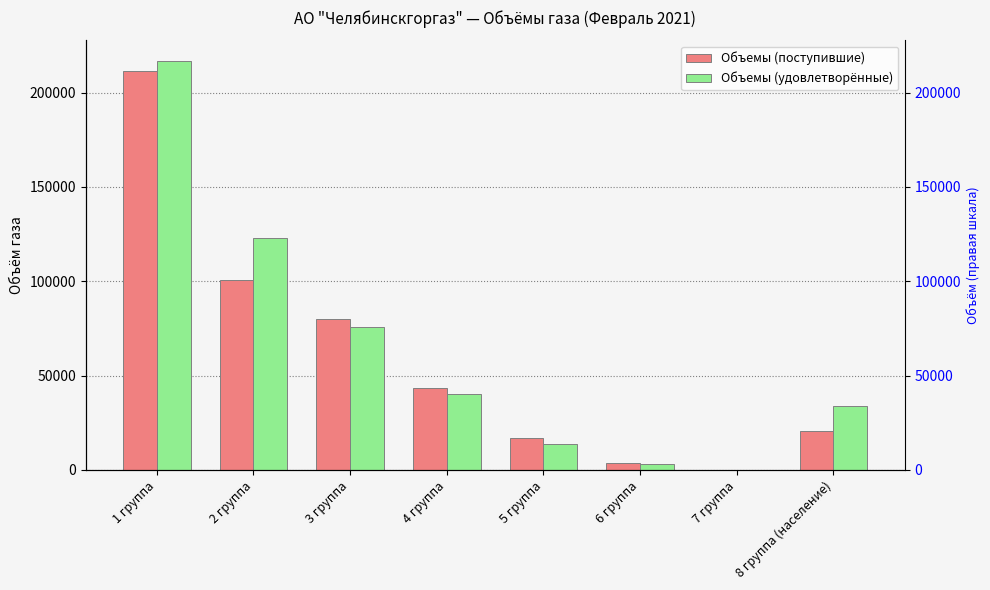

The value of Объемы (удовлетворённые) at 1 группа is 122265.9. True or false?

False